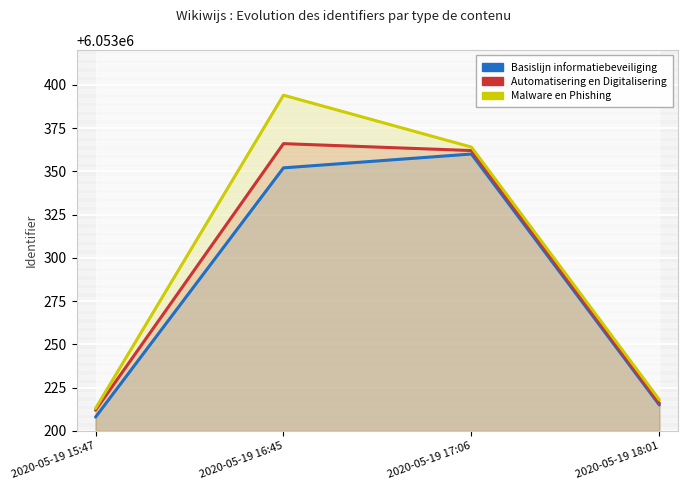

Between 2020-05-19 16:45 and 2020-05-19 18:01, which series saw the biggest shift?

Malware en Phishing